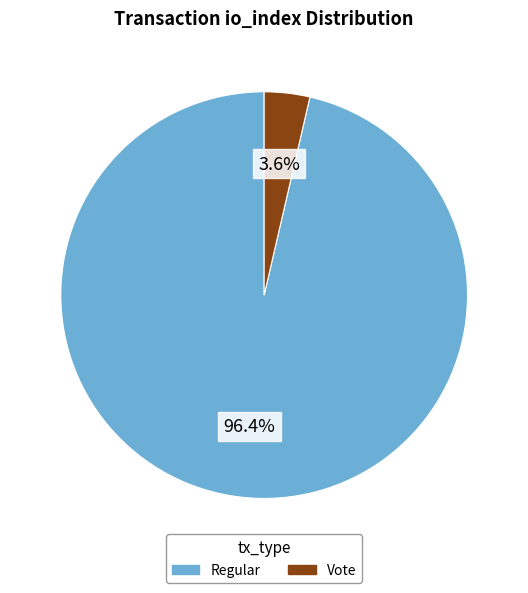

Is there any slice that represents more than half of the pie?

Yes